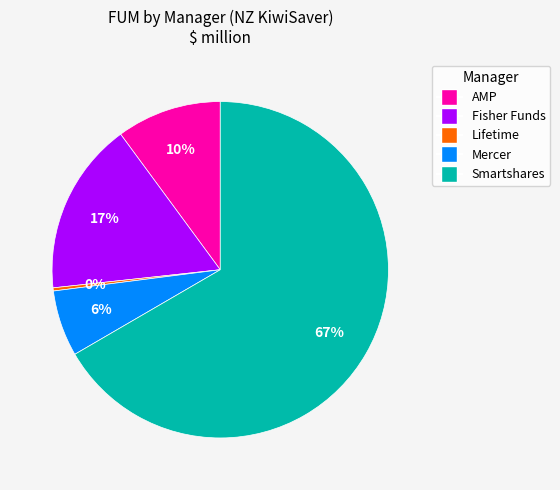

Does any single category account for the majority?

Yes